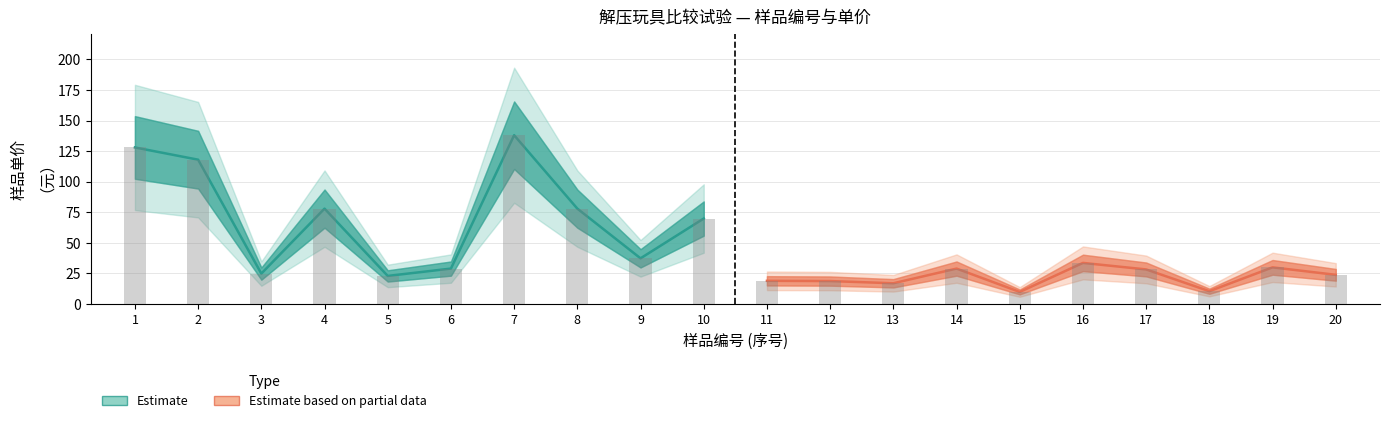

What are all the series names shown in the legend?

Estimate, Estimate based on partial data